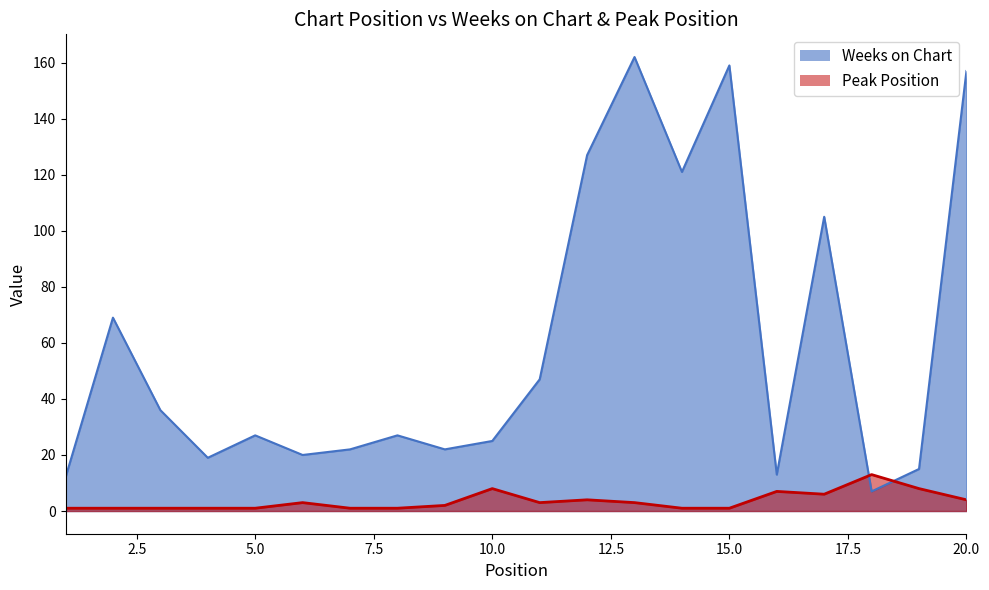

True or false: Peak Position has a value of 4 at 20.

True